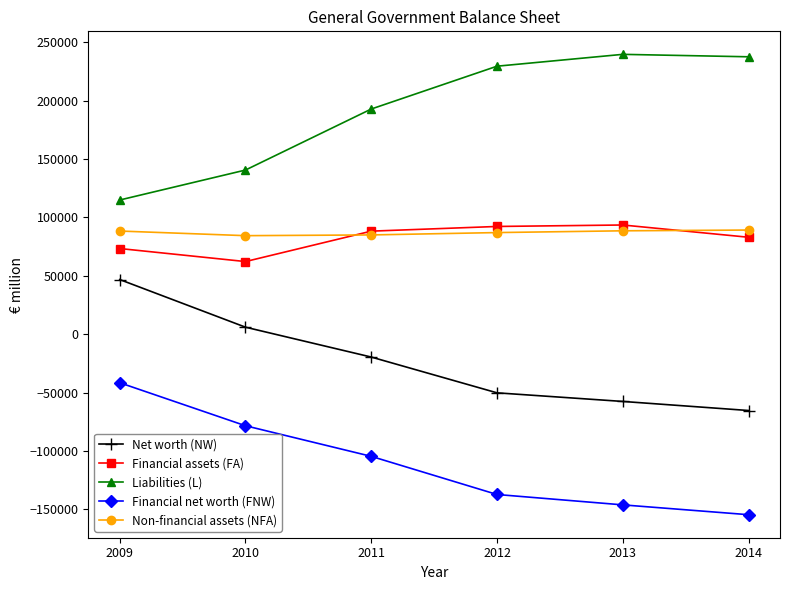

True or false: Liabilities (L) and Net worth (NW) intersect in this chart.

False